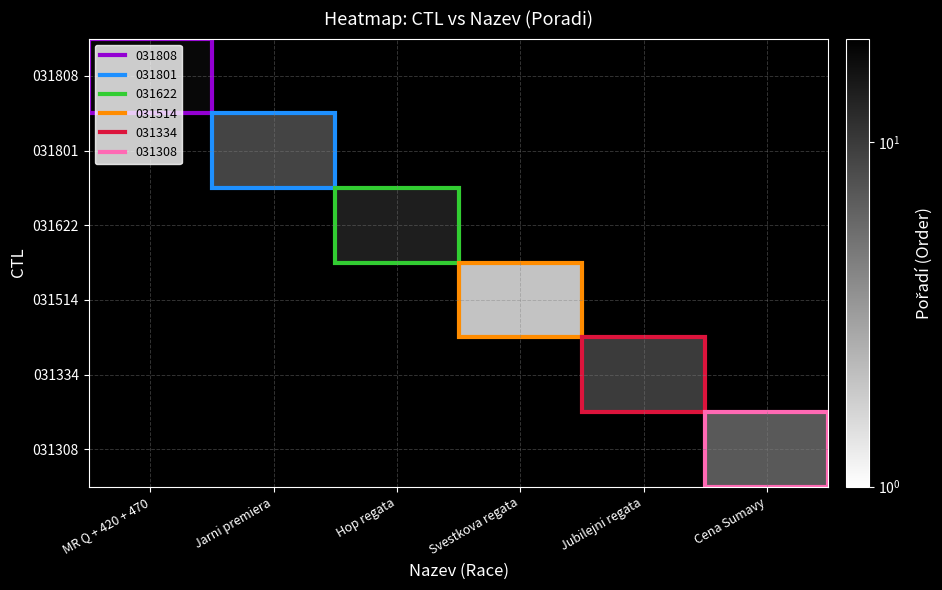

Count the number of categories in the chart.

6